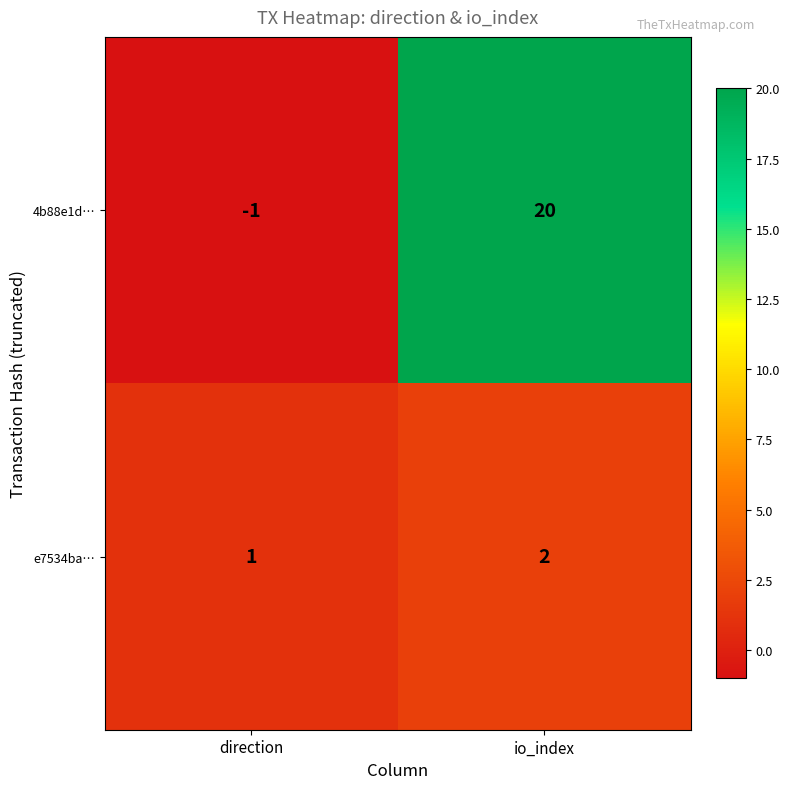

Which series changed the most between direction and io_index?

4b88e1d…